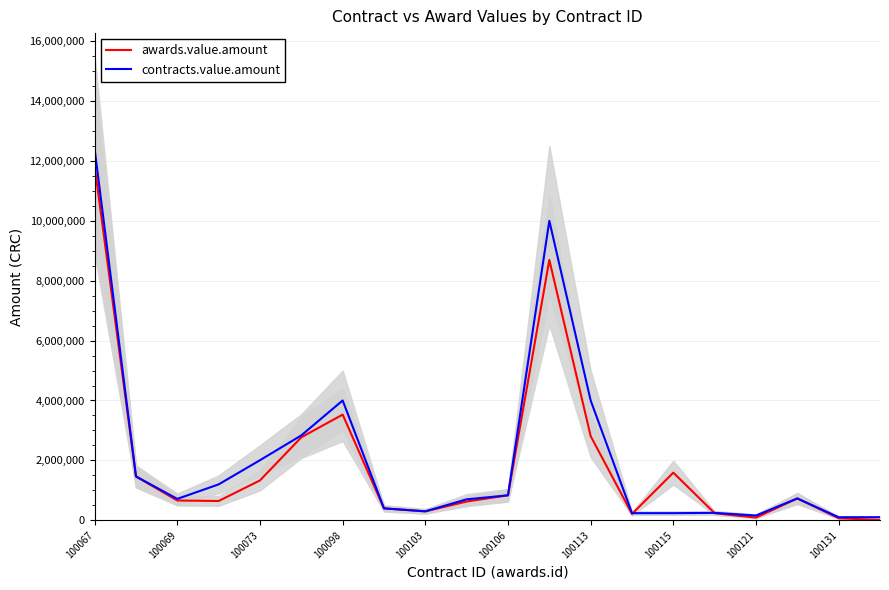

At 17, list the series in order from largest to smallest.

awards.value.amount, contracts.value.amount